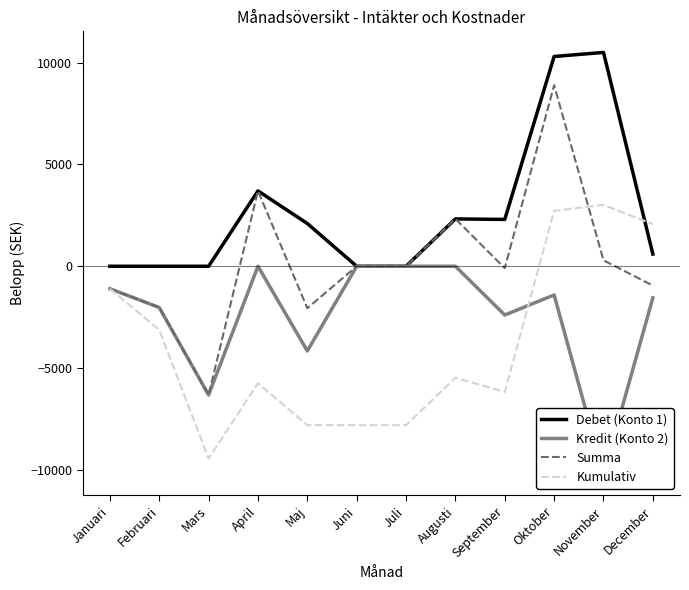

How many intersections are there between Debet (Konto 1) and Kumulativ?

1